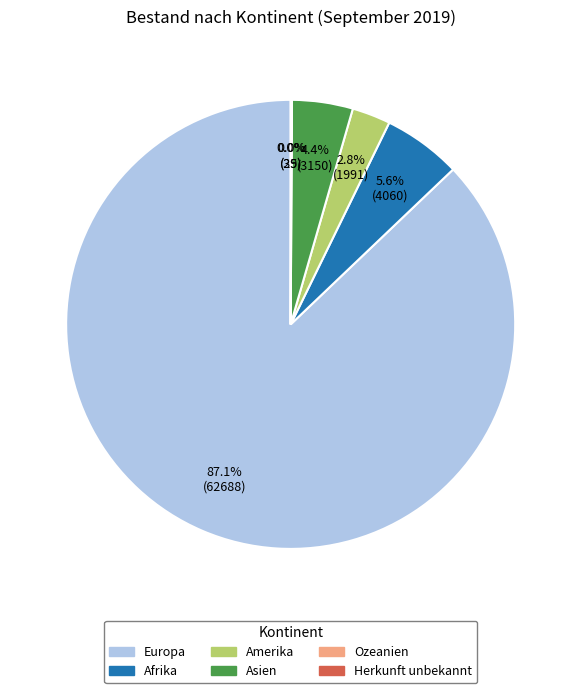

Is there a majority slice in this chart?

Yes